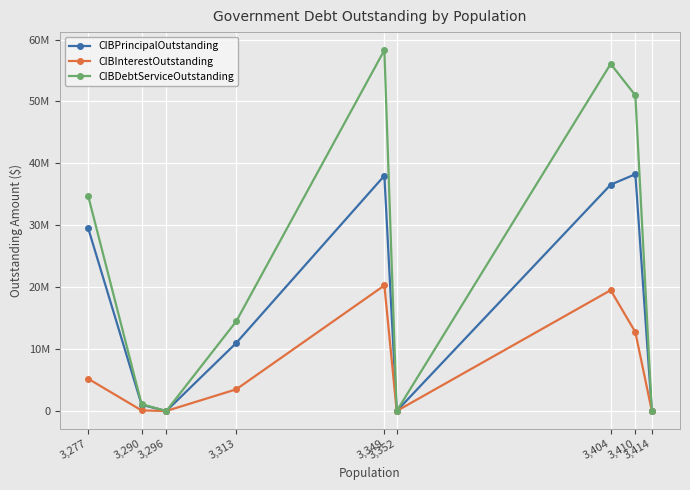

What are all the series names shown in the legend?

CIBPrincipalOutstanding, CIBInterestOutstanding, CIBDebtServiceOutstanding